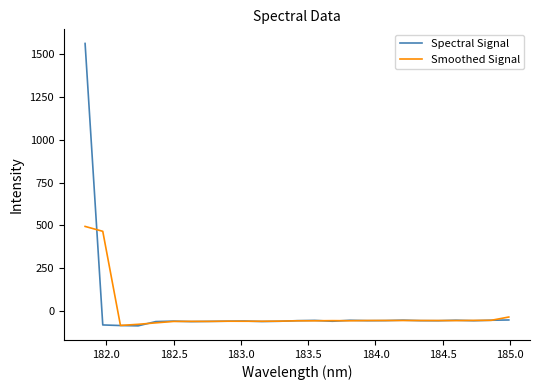

Which series has the widest spread of values?

Spectral Signal